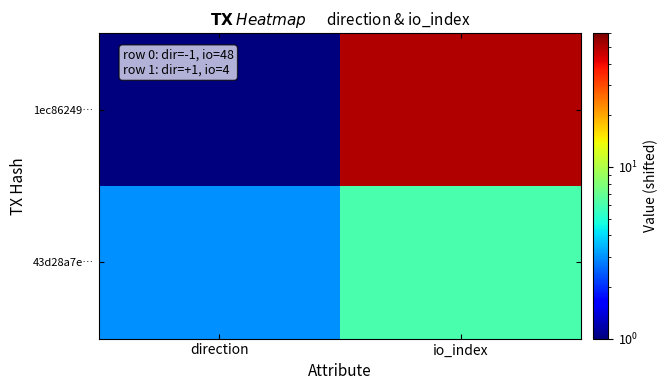

Between direction and io_index, which is larger?

io_index